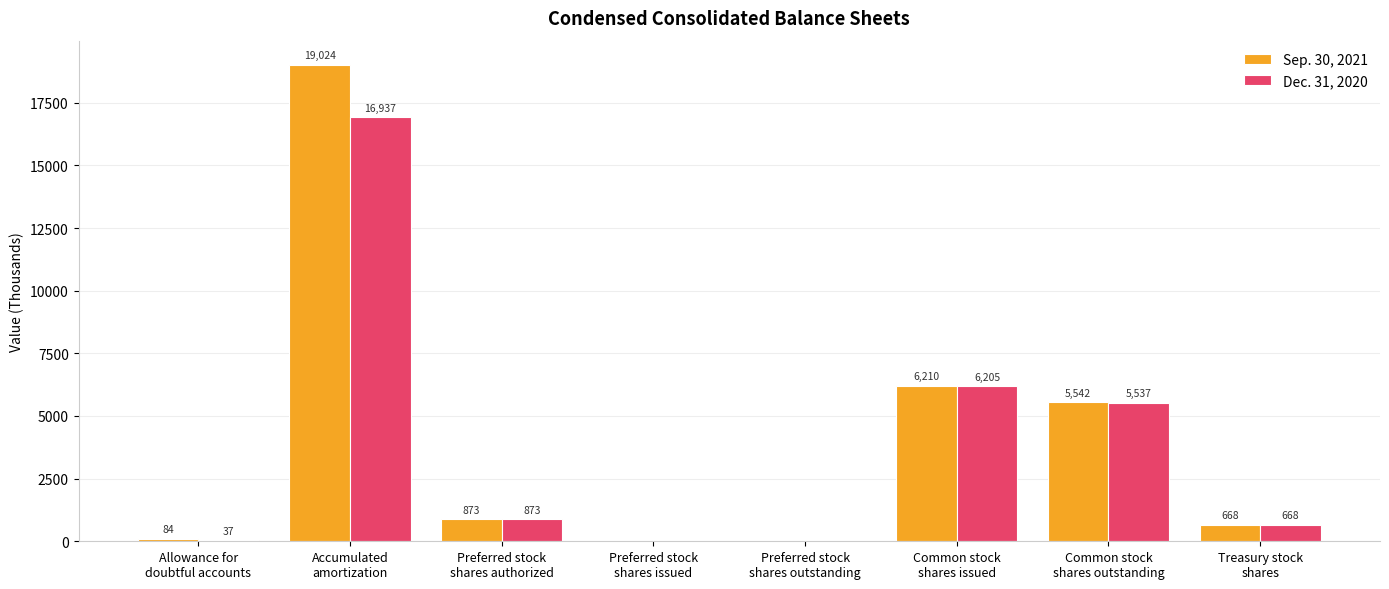

How many categories are shown in the chart?

8